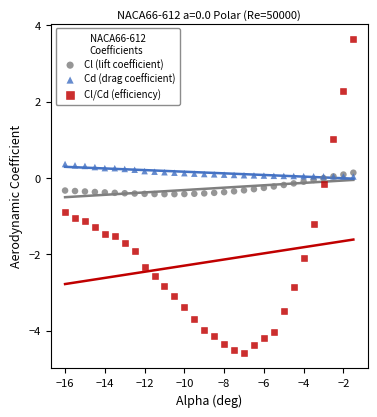

Which series contains the highest Y value?

Cl/Cd (efficiency)